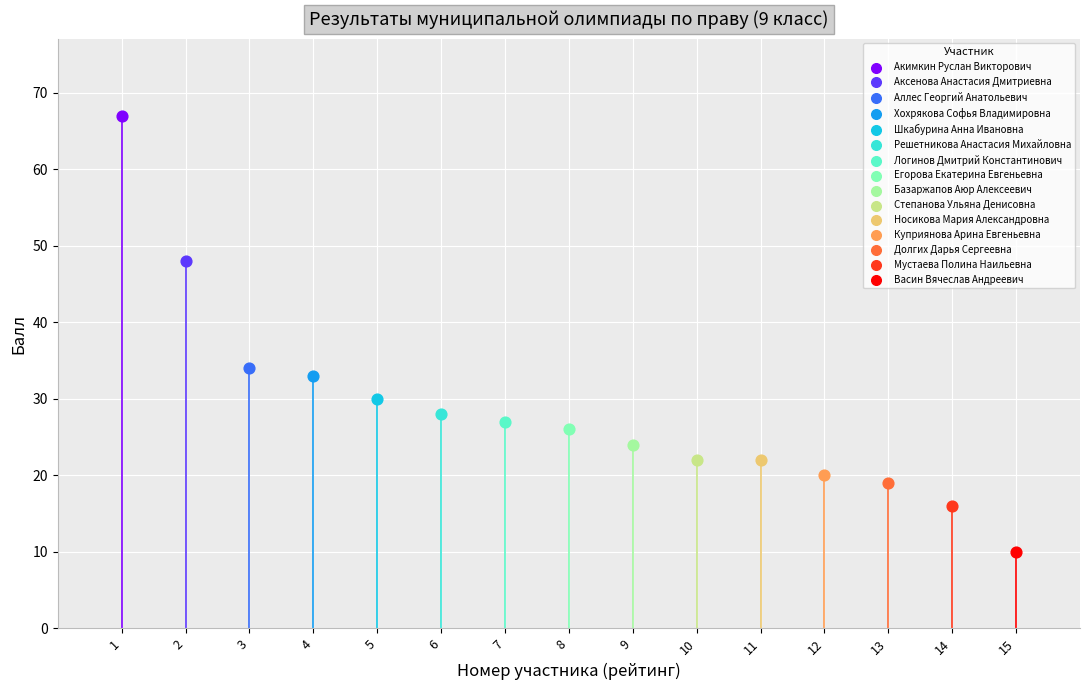

What are all the series names shown in the legend?

Акимкин Руслан Викторович, Аксенова Анастасия Дмитриевна, Аллес Георгий Анатольевич, Хохрякова Софья Владимировна, Шкабурина Анна Ивановна, Решетникова Анастасия Михайловна, Логинов Дмитрий Константинович, Егорова Екатерина Евгеньевна, Базаржапов Аюр Алексеевич, Степанова Ульяна Денисовна, Носикова Мария Александровна, Куприянова Арина Евгеньевна, Долгих Дарья Сергеевна, Мустаева Полина Наильевна, Васин Вячеслав Андреевич